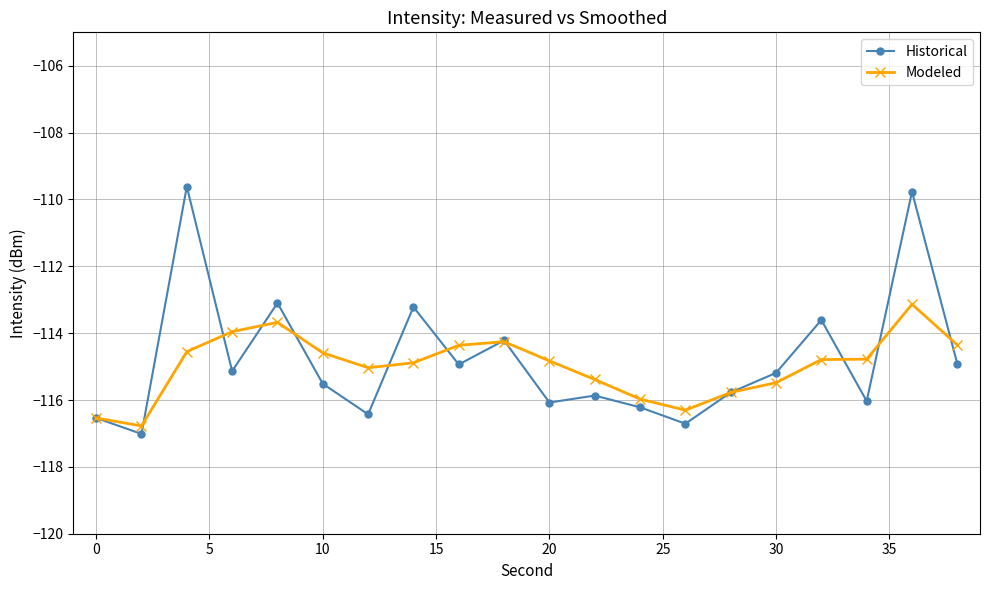

Which series has the largest total across all categories?

Historical